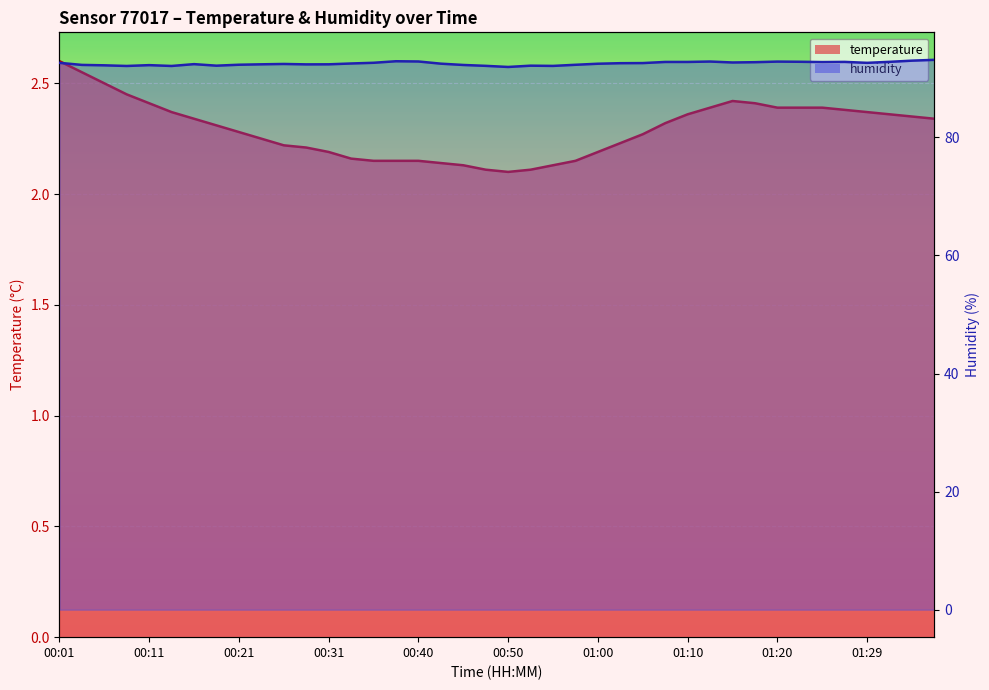

True or false: temperature has more than 1 interior local peaks.

False